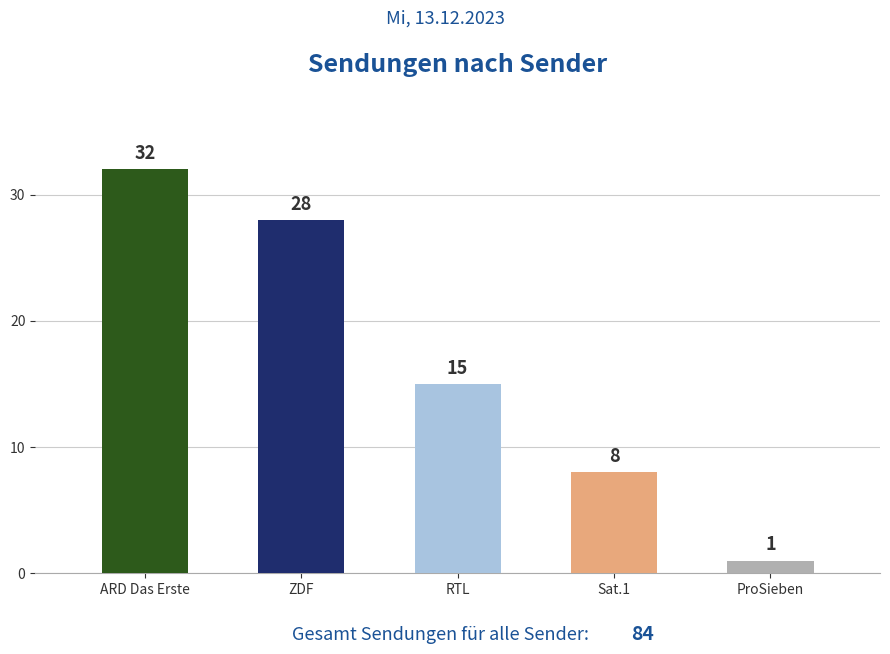

Reading left to right, list all the values displayed in this chart.

ARD Das Erste=32	ZDF=28	RTL=15	Sat.1=8	ProSieben=1